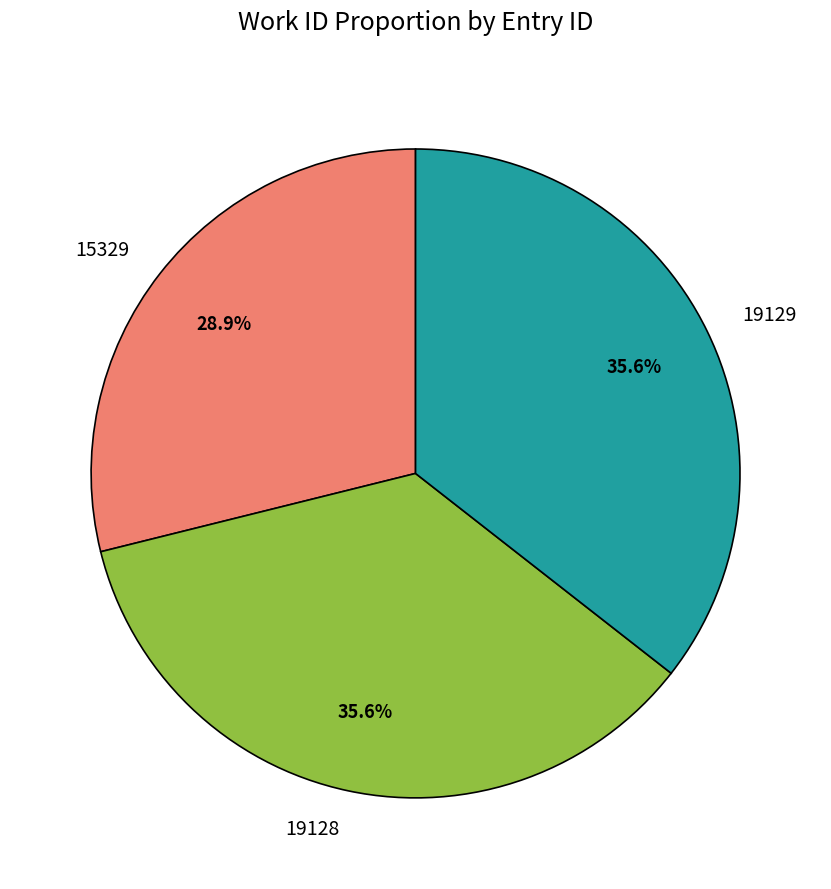

Does 19128 account for over 50% of the chart?

No